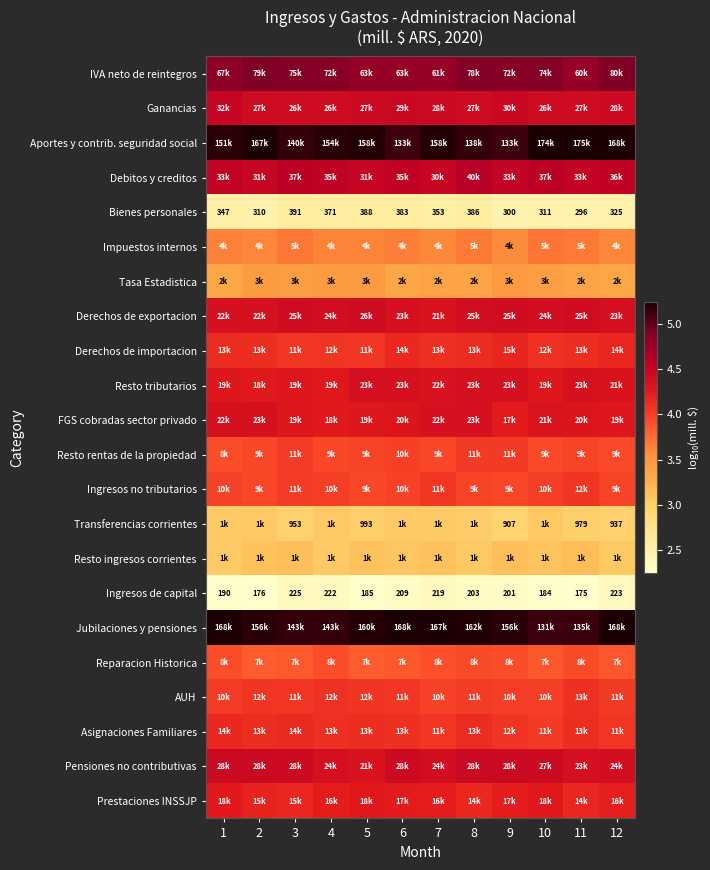

Is it true that Ingresos no tributarios equals 6.5 at 3?

False